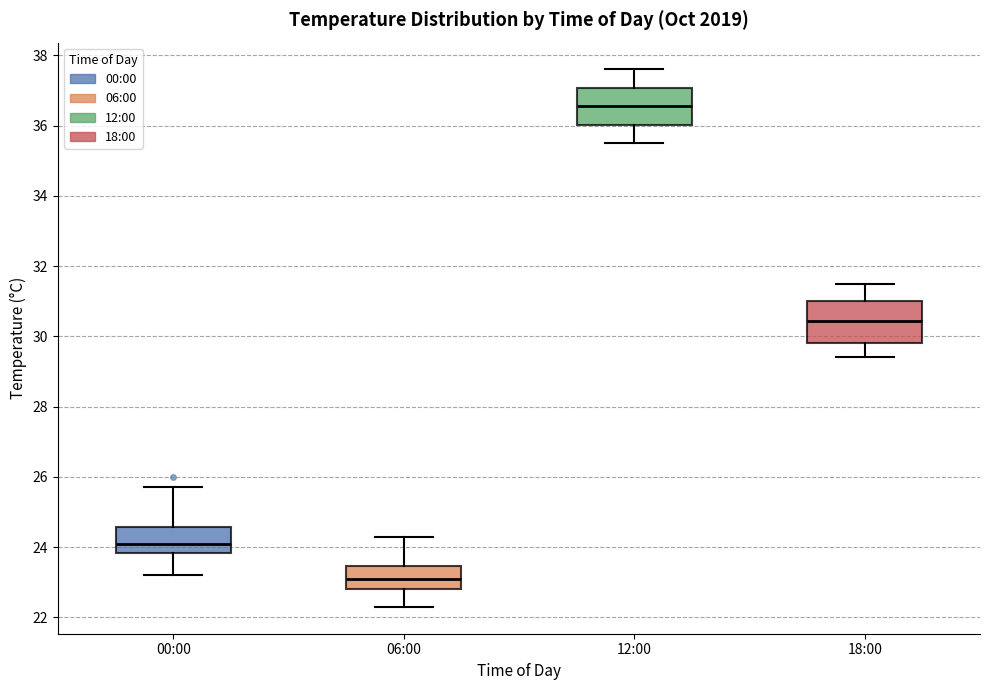

Where is the upper edge of the box for 06:00 on the y-axis? The values are not printed on the chart, so give them approximately, as read against the axis.

23.4